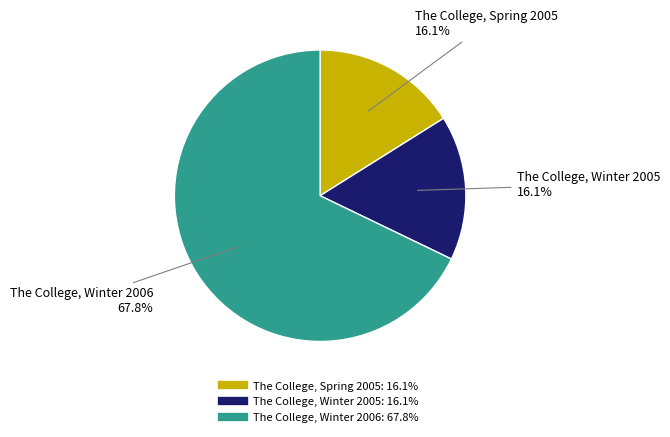

To the nearest percent, what portion does The College, Winter 2006 represent?

68%